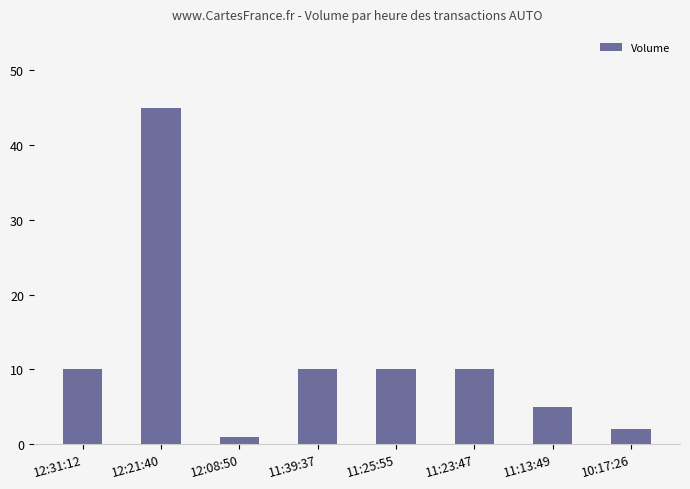

The chart shows a value of 4 at 11:39:37. True or false?

False